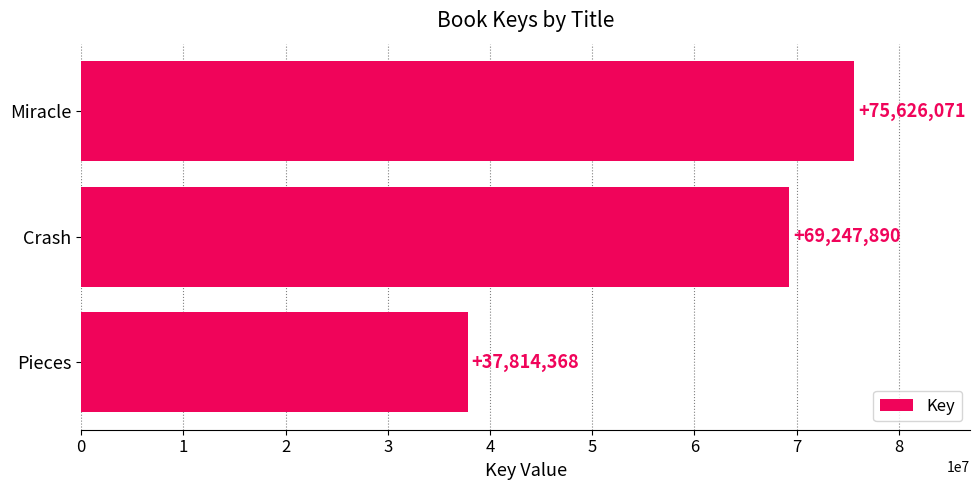

Reading top to bottom, what are all the values shown in this chart?

75626071	69247890	37814368